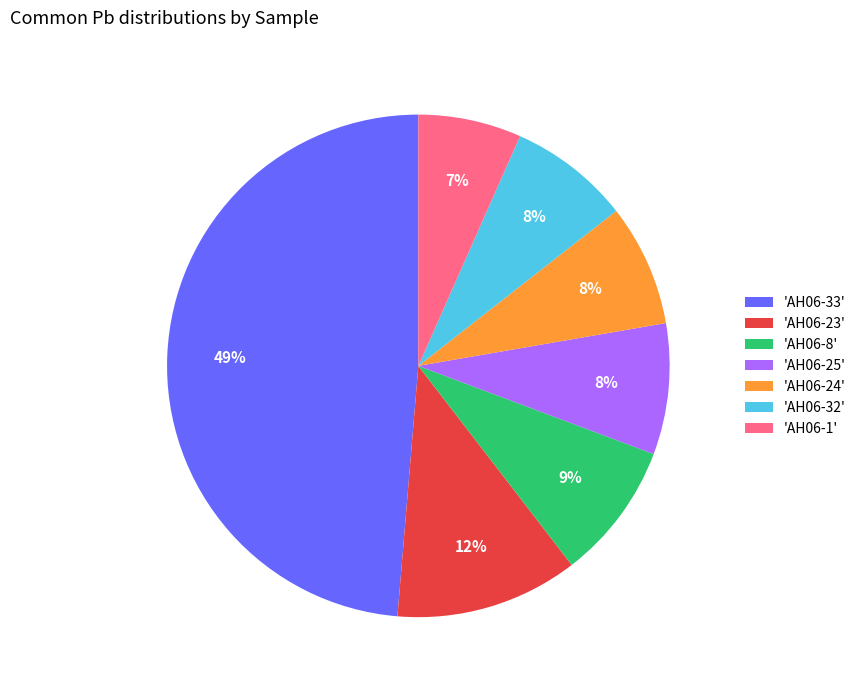

Does any single category account for the majority?

No